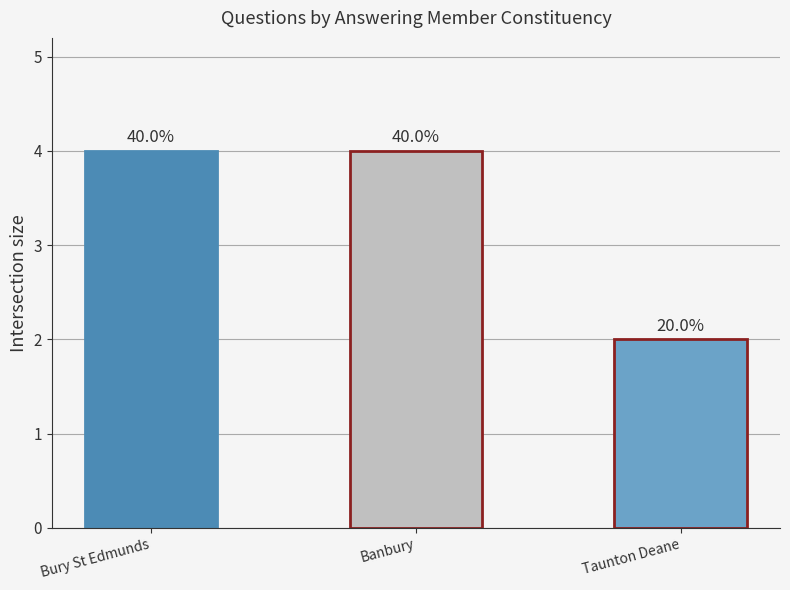

What is the difference between the values at Taunton Deane and Bury St Edmunds?

2